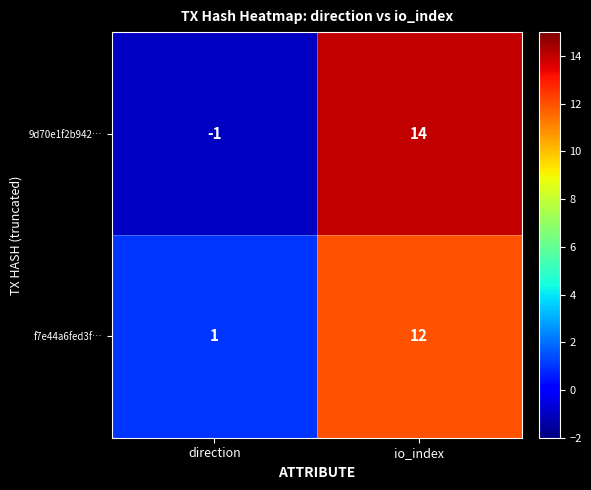

Reading left to right, transcribe all the data shown in this chart.

9d70e1f2b942…: direction=-1	io_index=14
f7e44a6fed3f…: direction=1	io_index=12